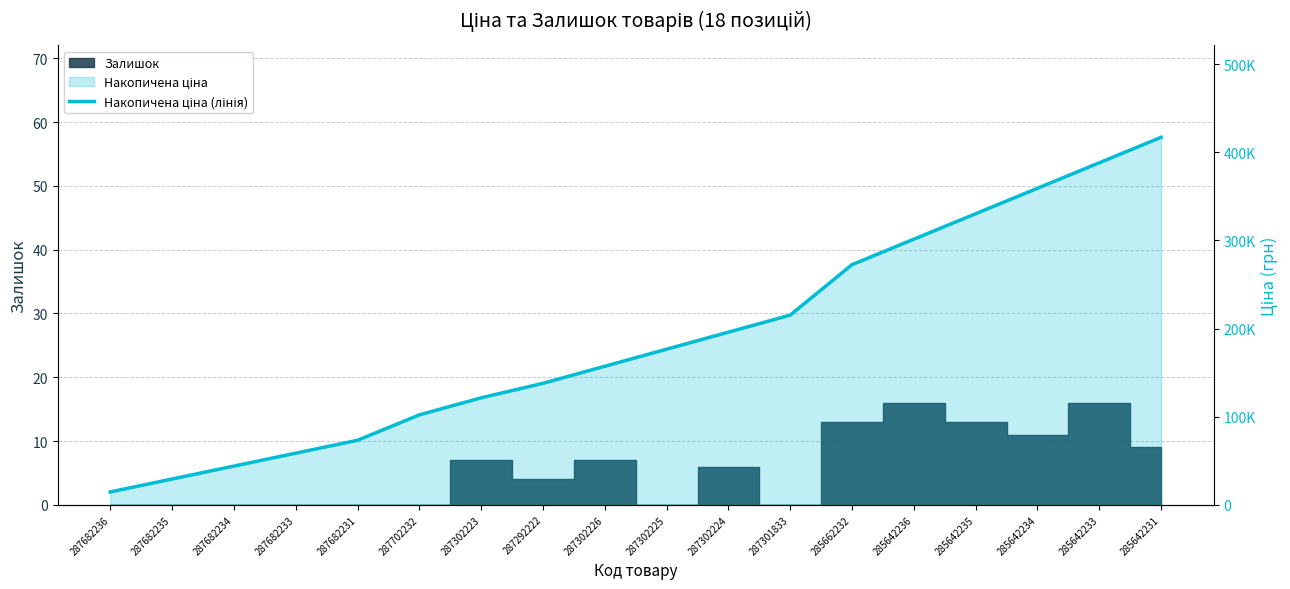

Read the value at 287682235.

29299.2